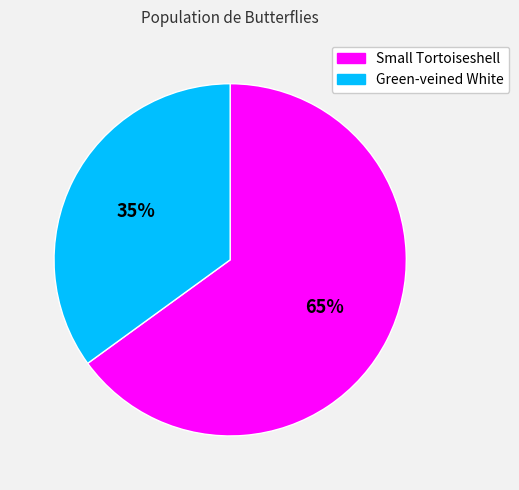

Is Small Tortoiseshell the majority of the pie?

Yes